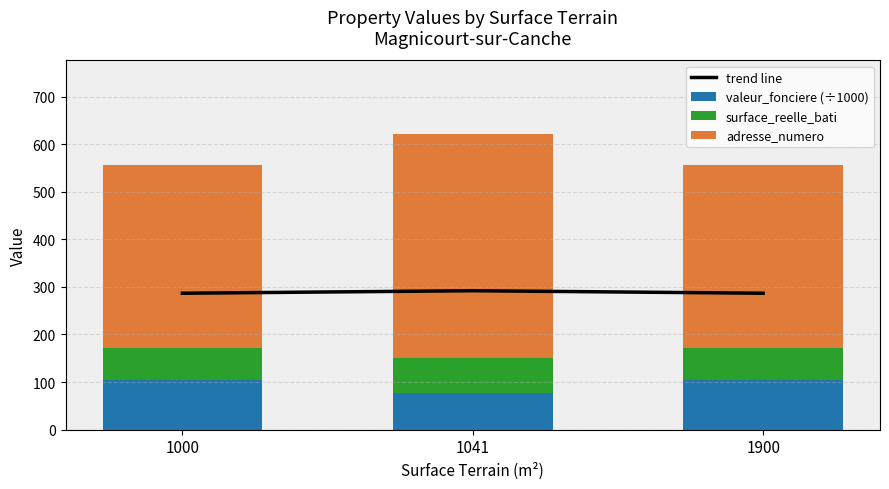

What are all the series names shown in the legend?

trend line, valeur_fonciere (÷1000), surface_reelle_bati, adresse_numero